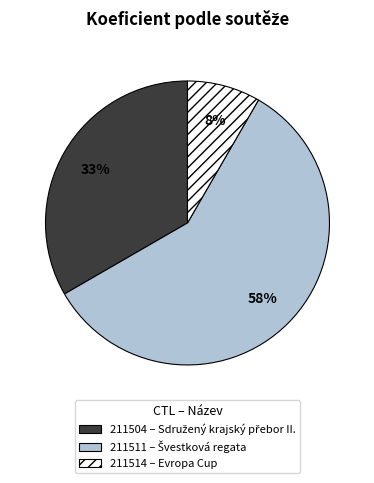

What percentage is the 211504 slice, to the nearest percent?

33%